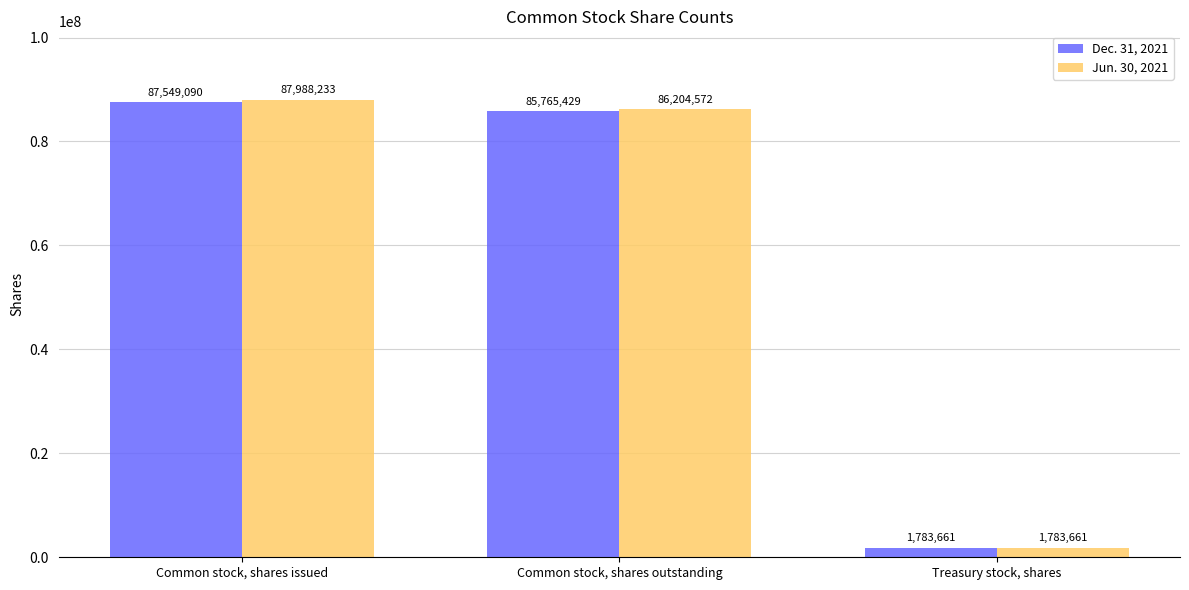

What is the difference between the maximum and minimum values in the Jun. 30, 2021 series?

86204572